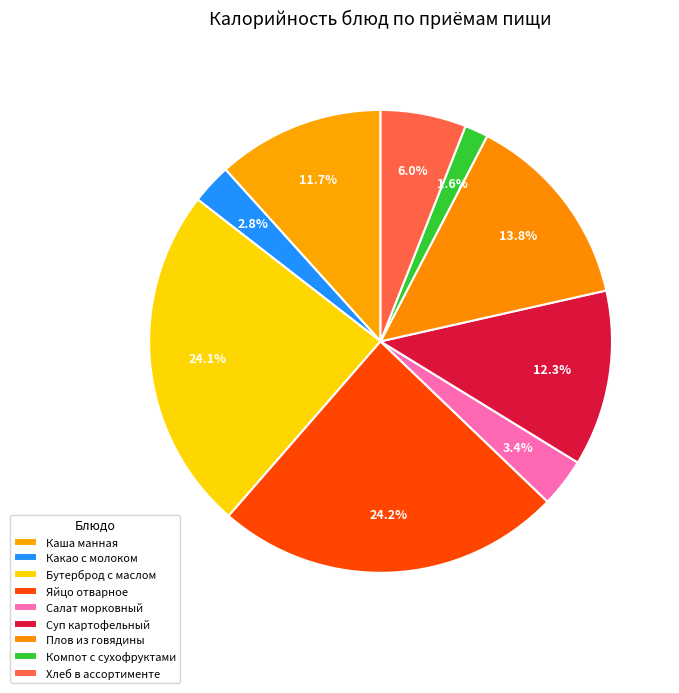

Is it true that Компот с сухофруктами is 2% of the pie?

True